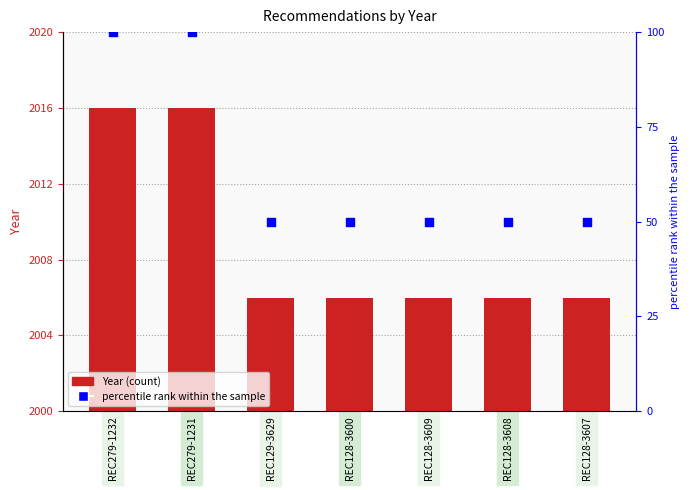

What is the total value across all series at REC128-3609?

2056